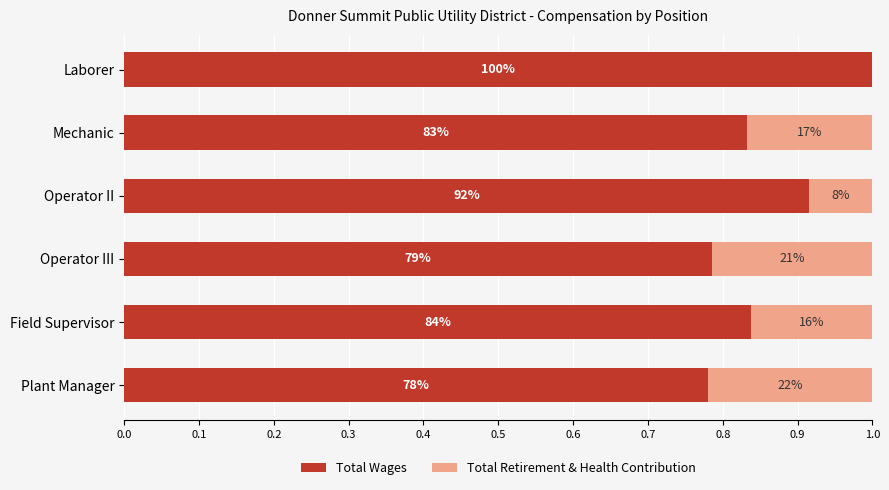

What are all the series names shown in the legend?

Total Wages, Total Retirement & Health Contribution